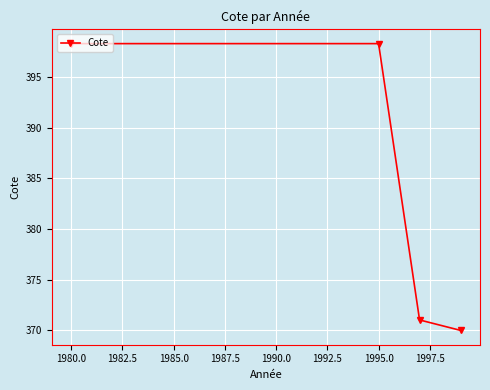

What is the difference between the maximum and minimum values?

28.3